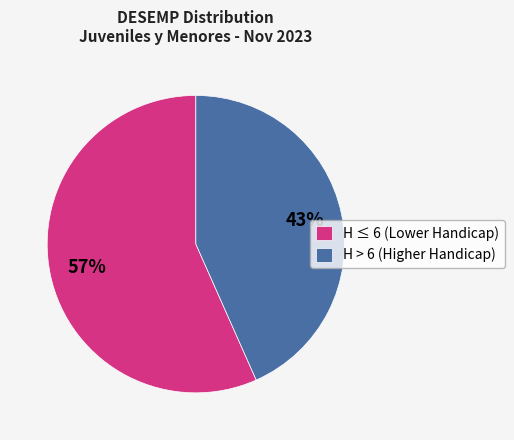

Which category has the biggest portion of the pie?

H ≤ 6 (Lower Handicap)